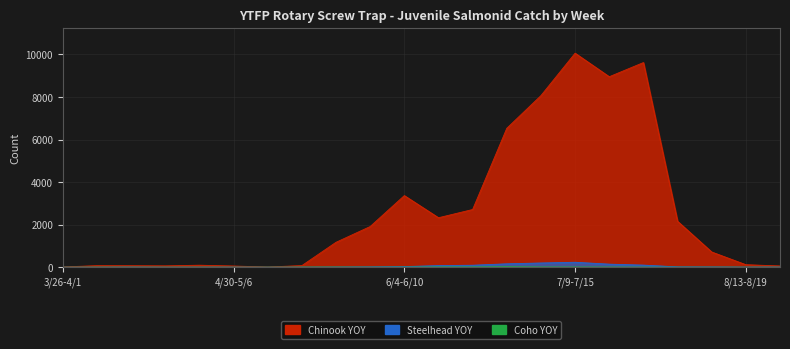

Between 4/2-4/8 and 6/11-6/17, which series saw the biggest shift?

Chinook YOY